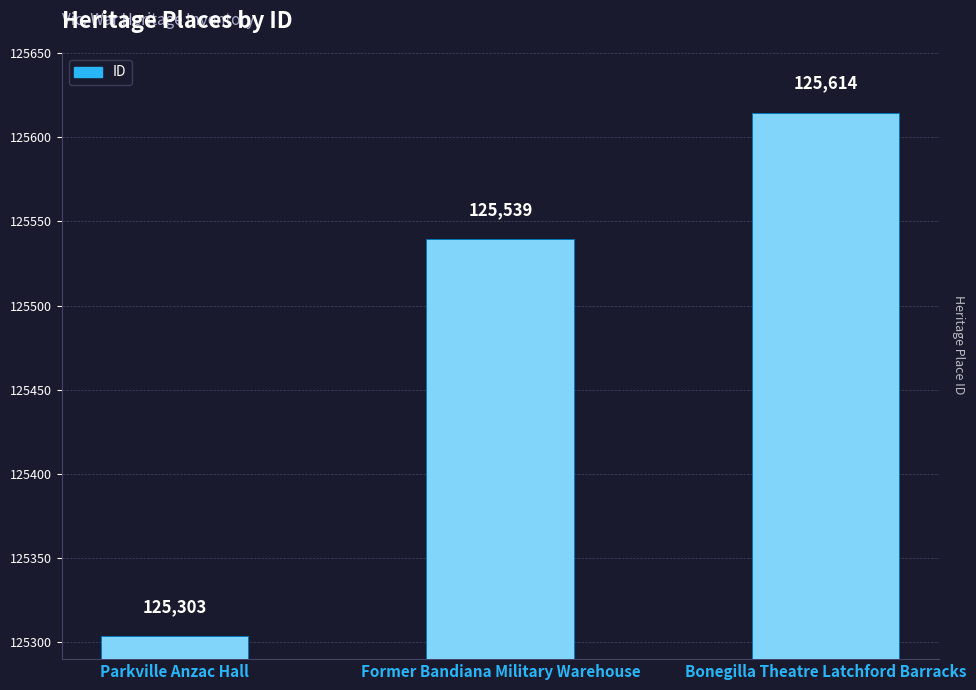

Reading right to left, extract all data points from this chart.

Bonegilla Theatre Latchford Barracks=125614	Former Bandiana Military Warehouse=125539	Parkville Anzac Hall=125303